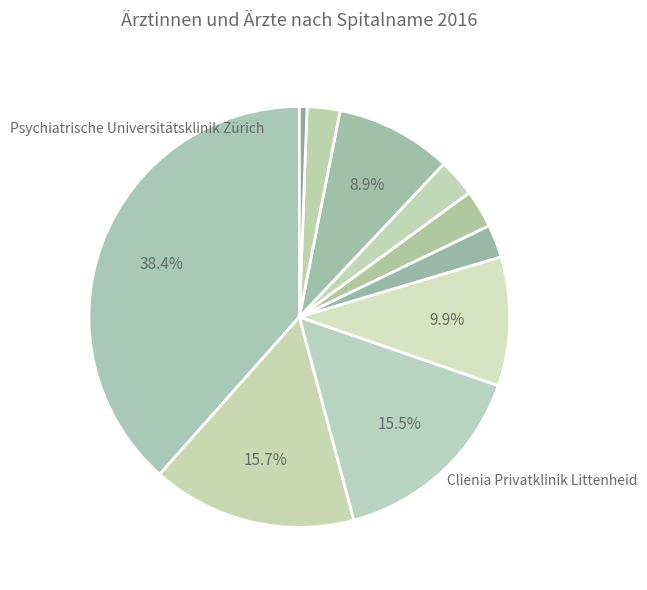

How many slices are in this pie chart?

10